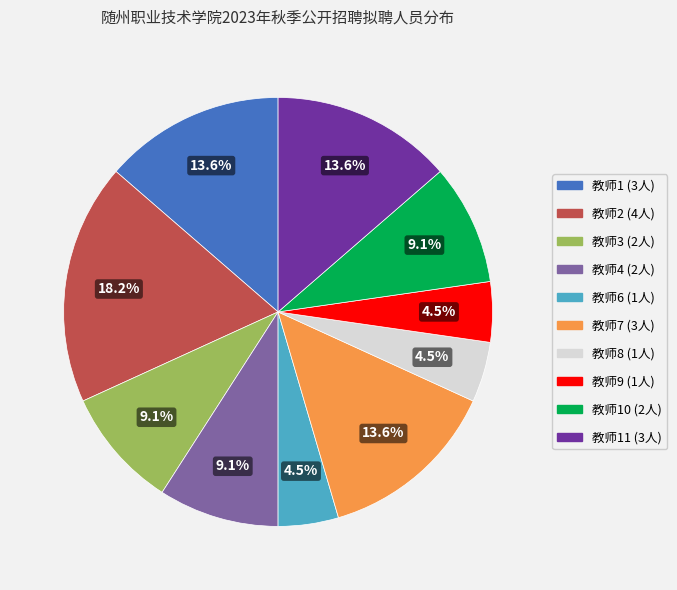

Count the number of slices in the pie.

10